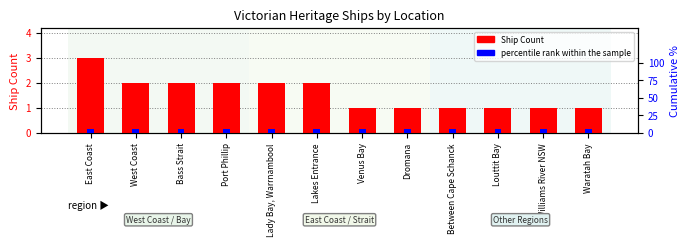

Where does the data first go above 2?

East Coast